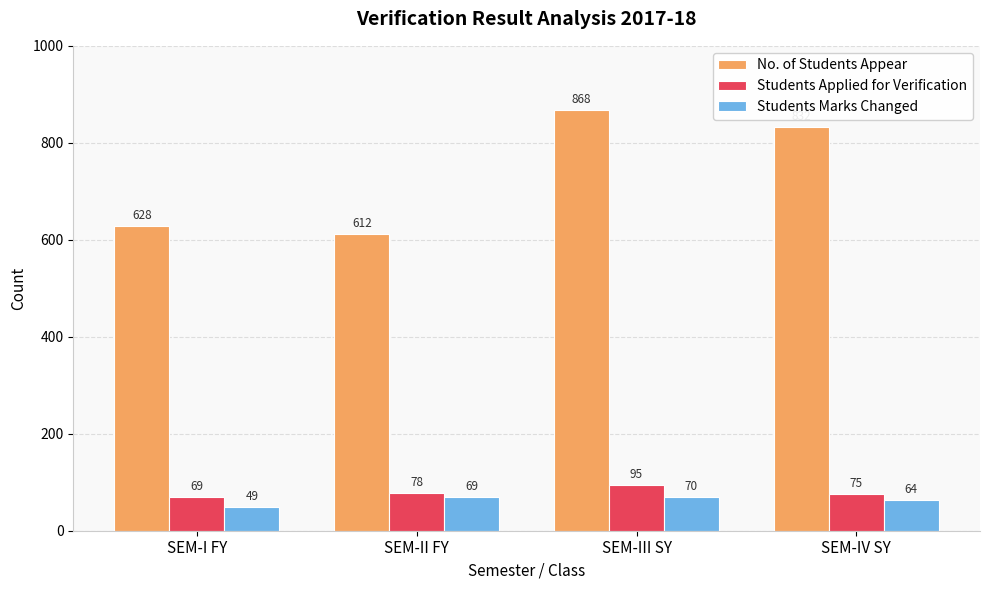

What is the value of the Students Marks Changed bar at the 4th from the left?

64